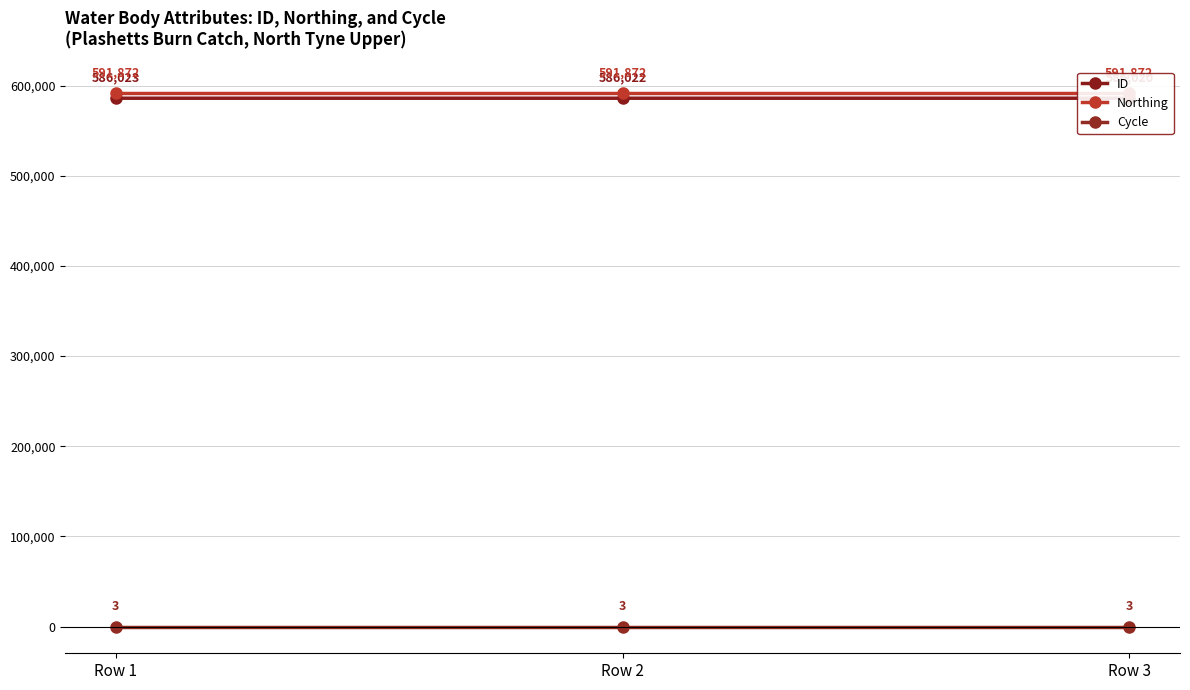

What is the sum of the Cycle values at Row 2 and Row 3?

6